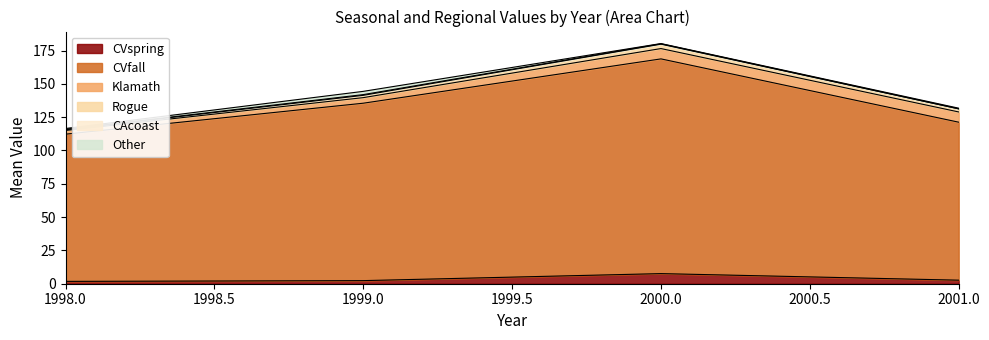

What is the value of the Other point at the 5th from the left?

2.0